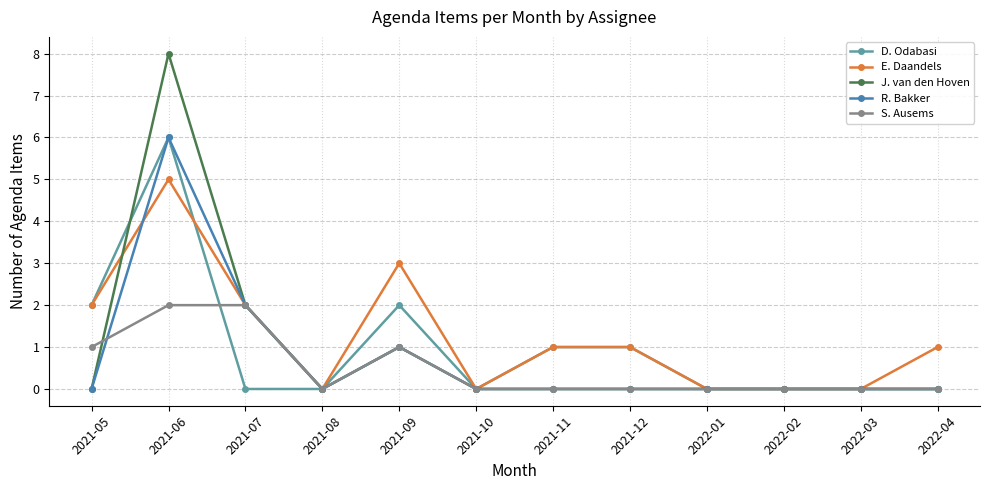

Where is the first local minimum for J. van den Hoven?

2021-08